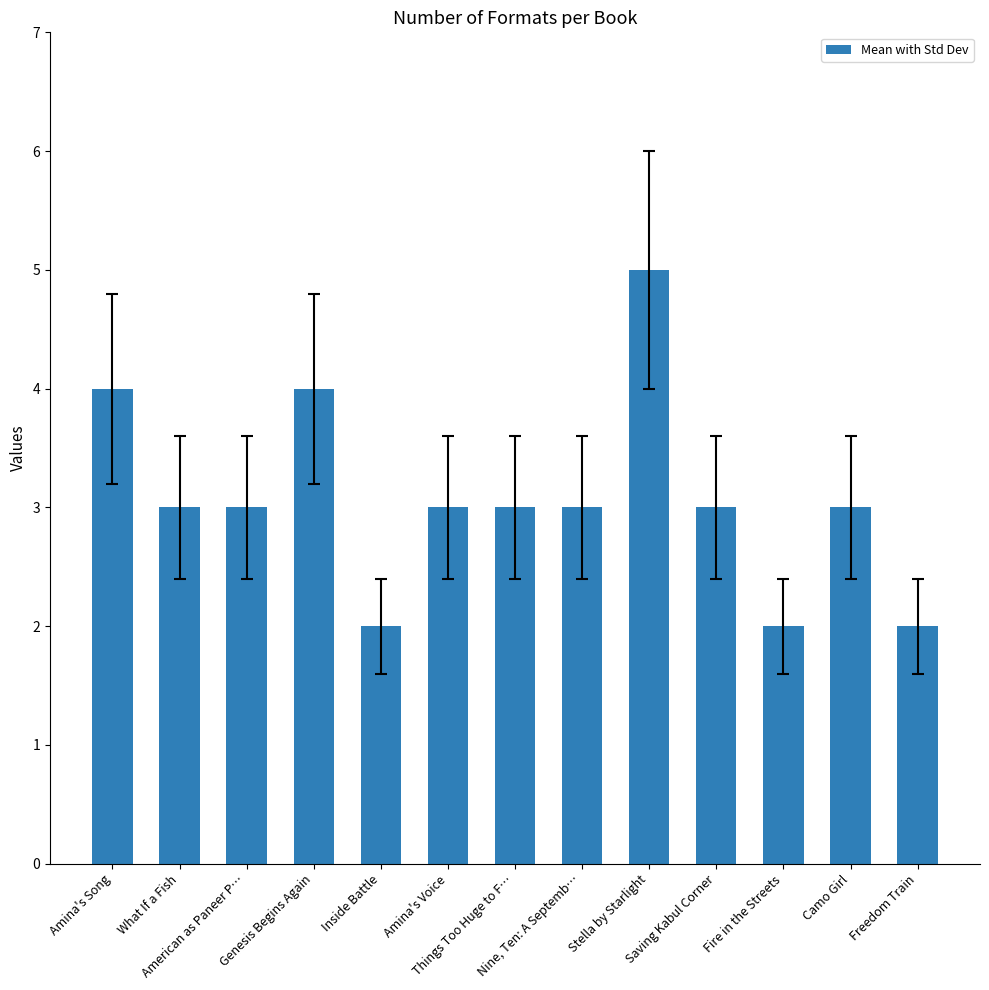

True or false: the data shows 3 at Fire in the Streets.

False